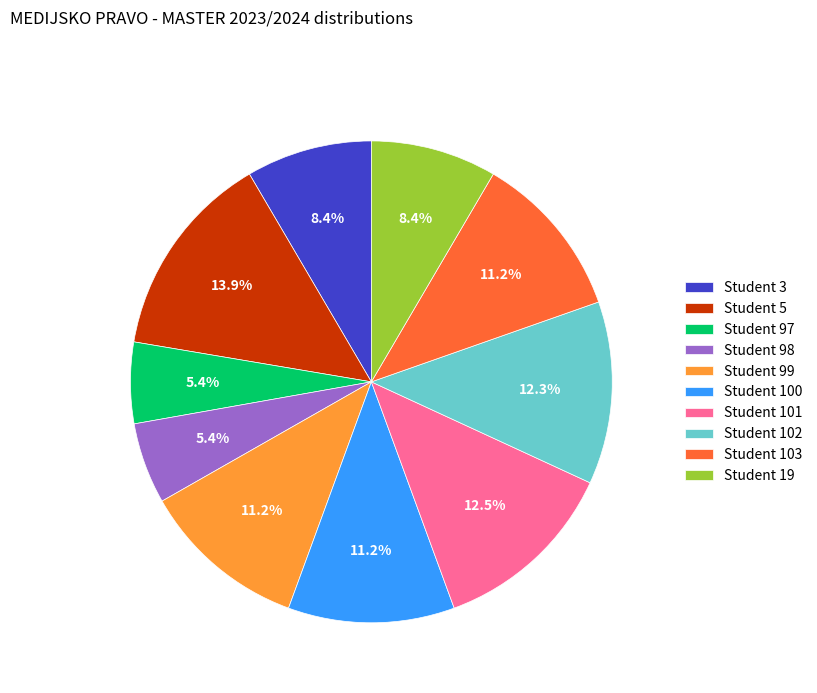

What is the largest slice in the pie chart?

Student 5